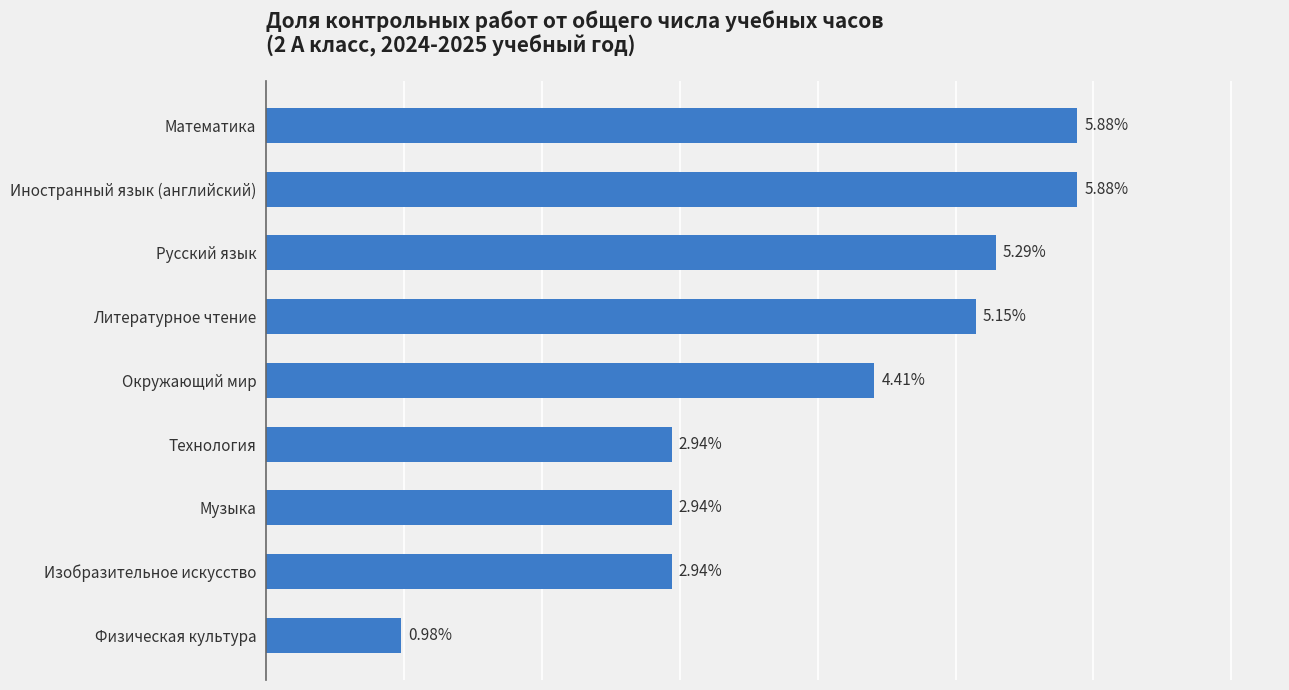

Which label corresponds to the smallest value in the chart?

Физическая культура